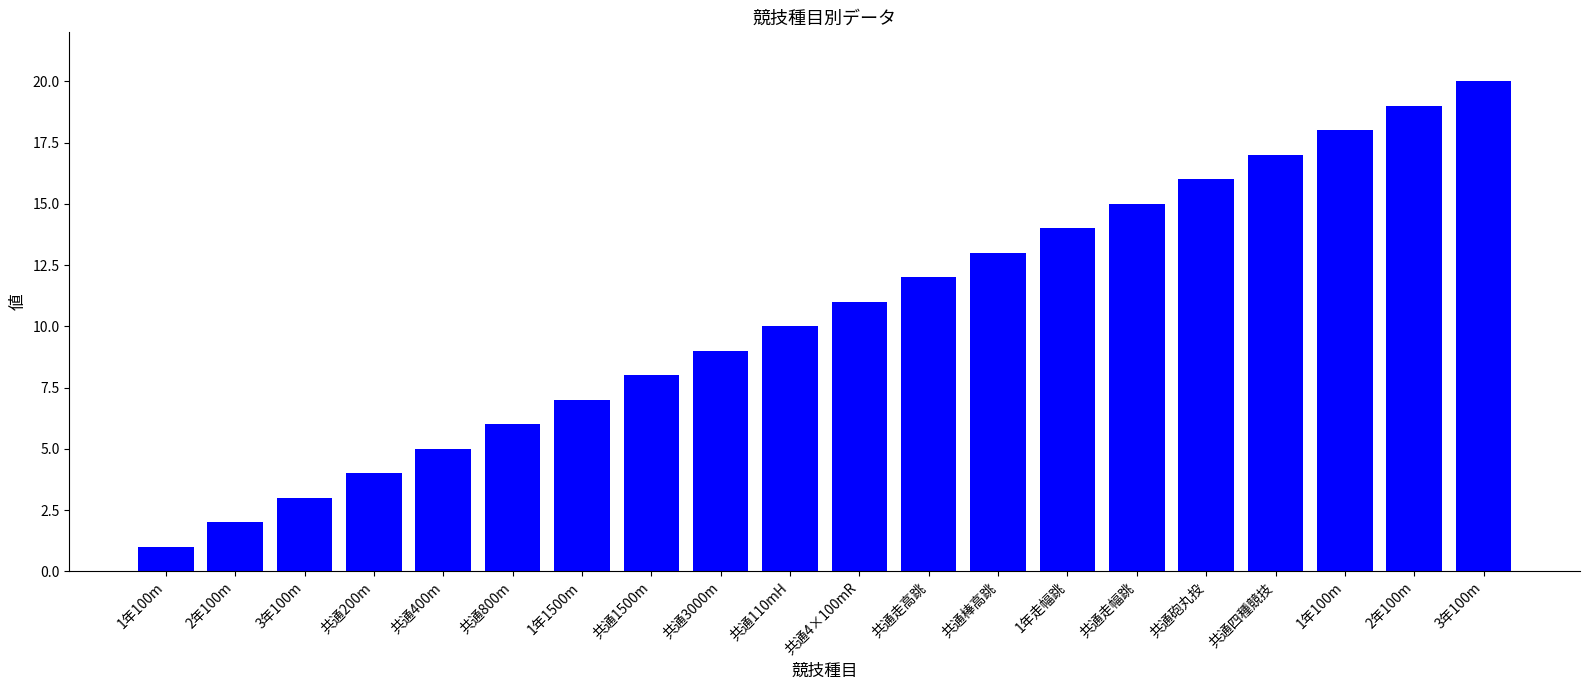

List the labels in order of value, smallest first.

1年100m, 2年100m, 3年100m, 共通200m, 共通400m, 共通800m, 1年1500m, 共通1500m, 共通3000m, 共通110mH, 共通4×100mR, 共通走高跳, 共通棒高跳, 1年走幅跳, 共通走幅跳, 共通砲丸投, 共通四種競技, 1年100m, 2年100m, 3年100m